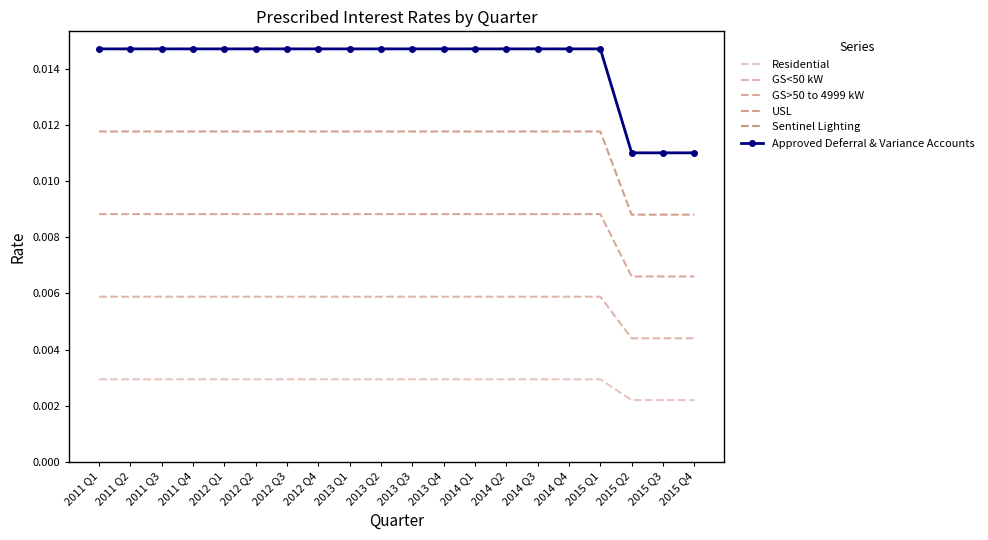

List the labels in order of GS<50 kW value, smallest first.

2015 Q2, 2015 Q3, 2015 Q4, 2011 Q1, 2011 Q2, 2011 Q3, 2011 Q4, 2012 Q1, 2012 Q2, 2012 Q3, 2012 Q4, 2013 Q1, 2013 Q2, 2013 Q3, 2013 Q4, 2014 Q1, 2014 Q2, 2014 Q3, 2014 Q4, 2015 Q1